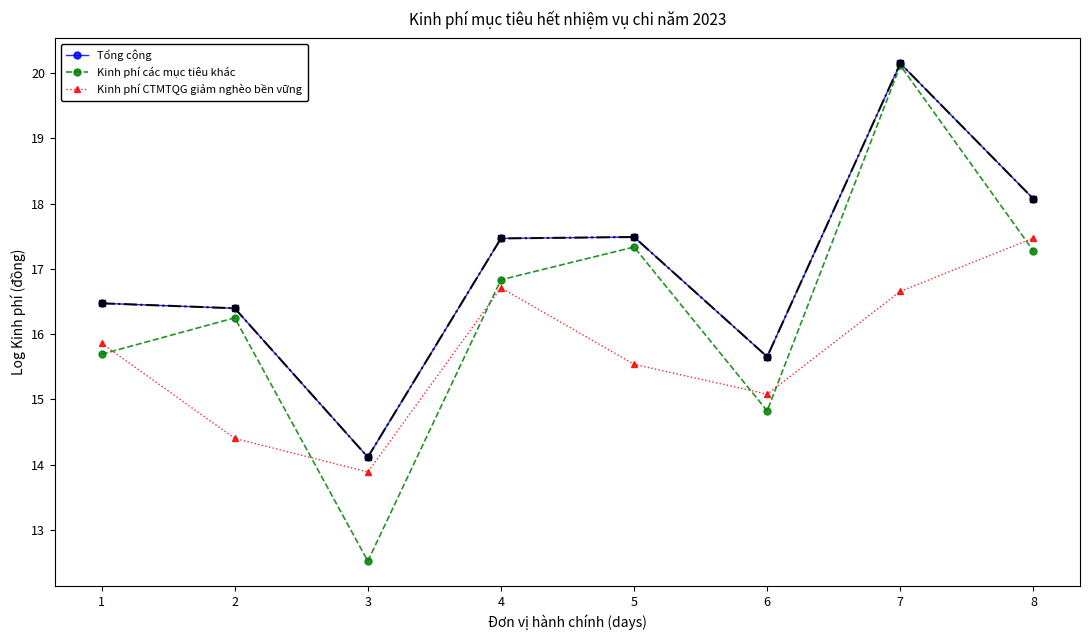

At which category is the sum across all series the highest?

7